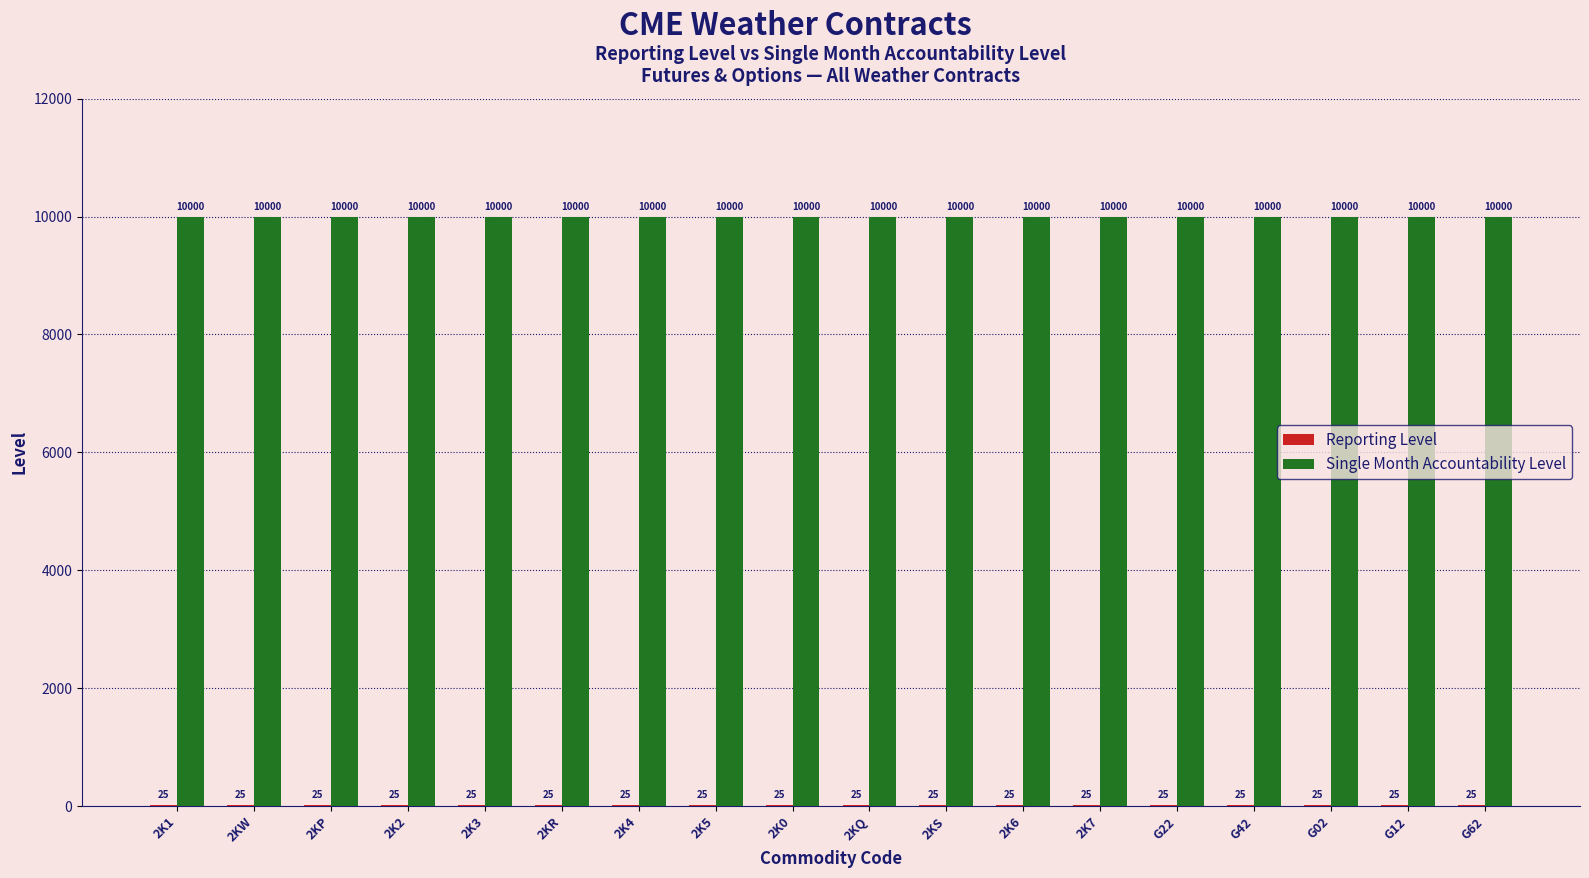

What is the highest value of the Single Month Accountability Level series?

10000